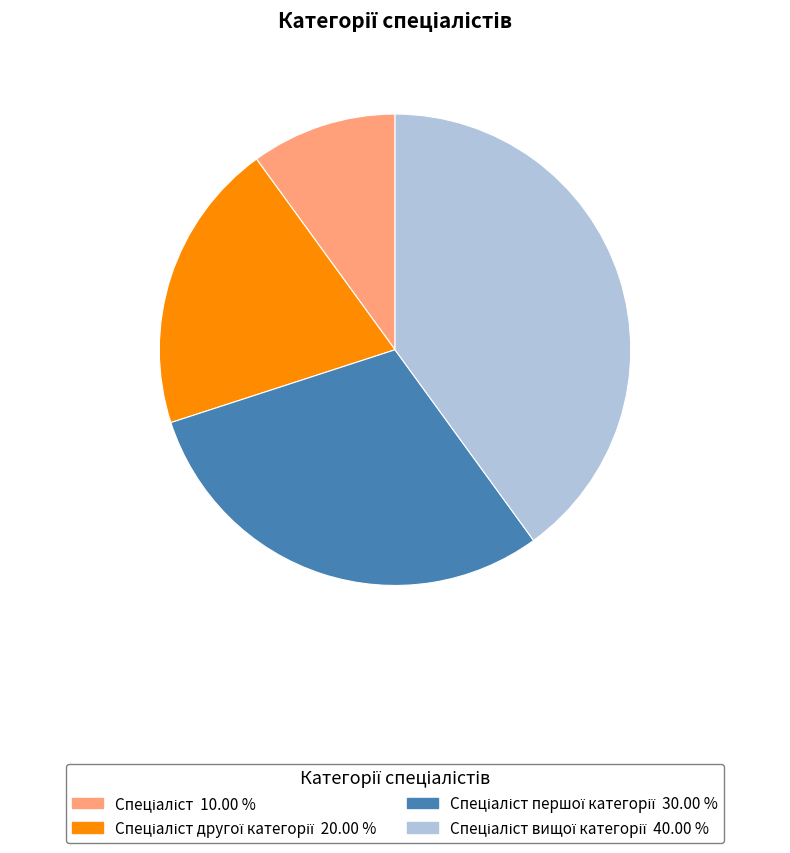

Is there a majority slice in this chart?

No